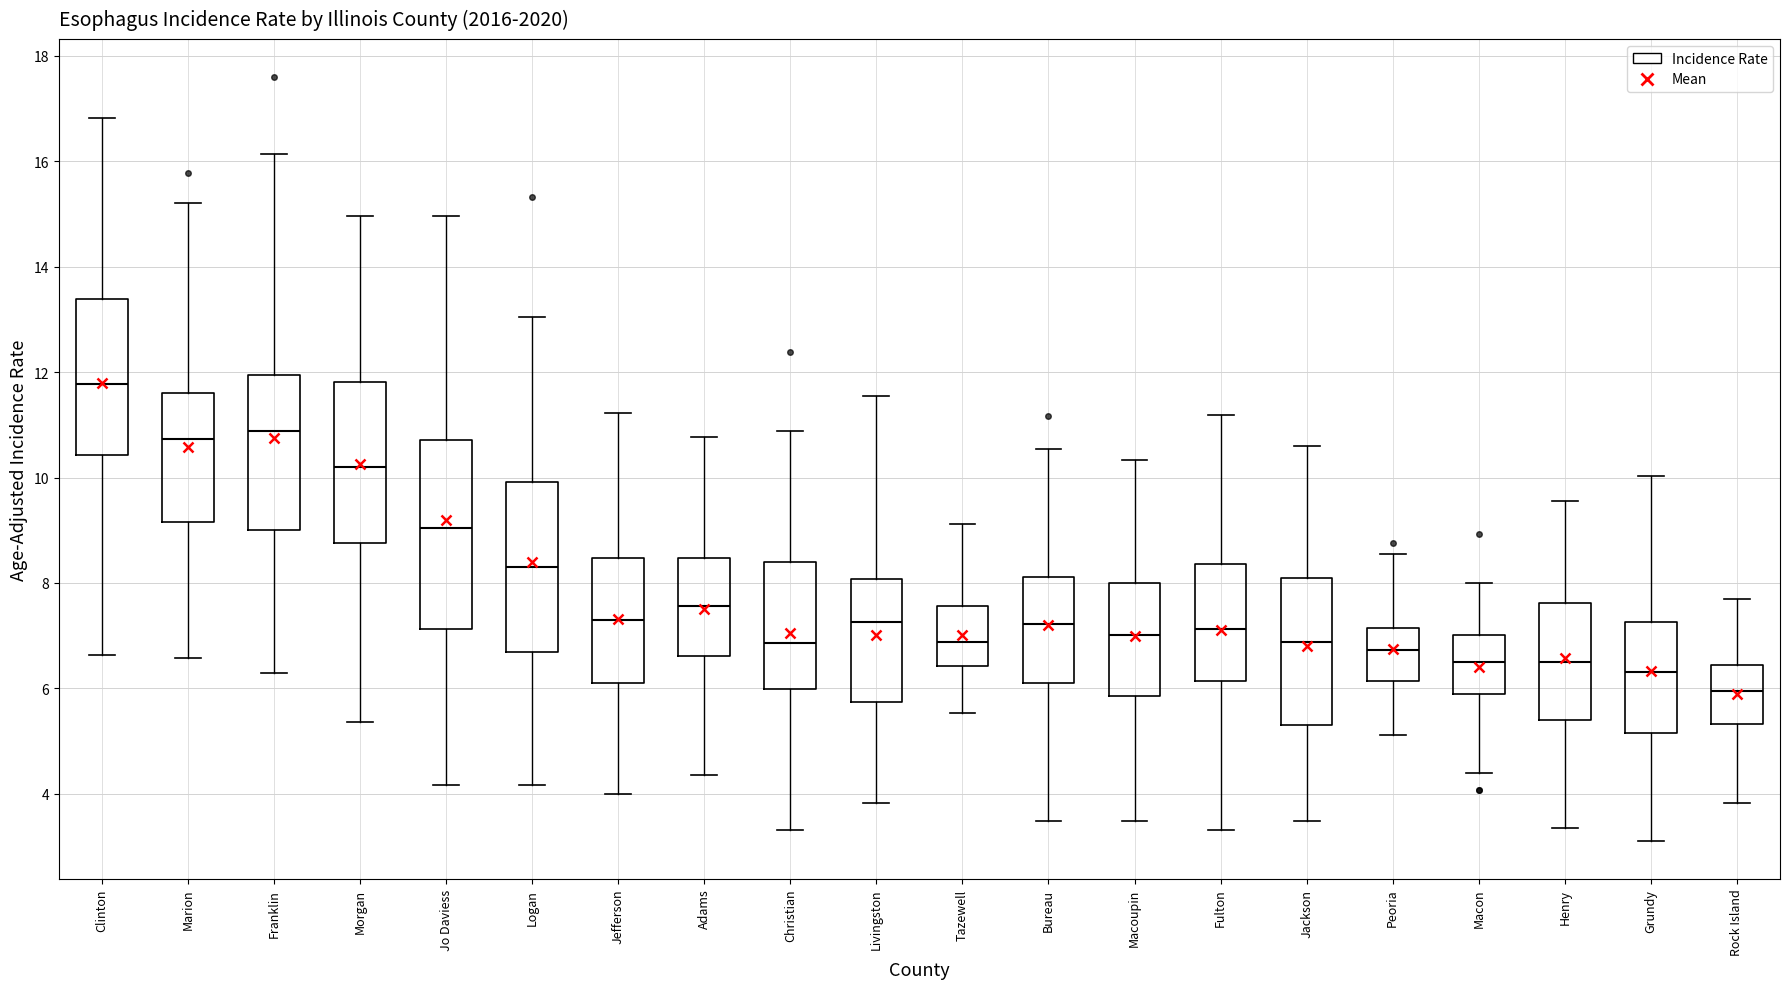

Reading left to right, read every box against the y-axis: the position of its median line, the range the box covers, and the ends of its whiskers. The values are not printed on the chart, so give them approximately, as read against the axis.

Clinton: median 11.8, box 10.4 to 13.4, whiskers 6.6 to 16.8
Marion: median 10.8, box 9.2 to 11.6, whiskers 6.6 to 15.2
Franklin: median 10.8, box 9.0 to 12.0, whiskers 6.2 to 16.2
Morgan: median 10.2, box 8.8 to 11.8, whiskers 5.4 to 15.0
Jo Daviess: median 9.0, box 7.2 to 10.8, whiskers 4.2 to 15.0
Logan: median 8.4, box 6.6 to 10.0, whiskers 4.2 to 13.0
Jefferson: median 7.2, box 6.2 to 8.4, whiskers 4.0 to 11.2
Adams: median 7.6, box 6.6 to 8.4, whiskers 4.4 to 10.8
Christian: median 6.8, box 6.0 to 8.4, whiskers 3.4 to 10.8
Livingston: median 7.2, box 5.8 to 8.0, whiskers 3.8 to 11.6
Tazewell: median 6.8, box 6.4 to 7.6, whiskers 5.6 to 9.2
Bureau: median 7.2, box 6.0 to 8.2, whiskers 3.4 to 10.6
Macoupin: median 7.0, box 5.8 to 8.0, whiskers 3.4 to 10.4
Fulton: median 7.2, box 6.2 to 8.4, whiskers 3.4 to 11.2
Jackson: median 6.8, box 5.2 to 8.0, whiskers 3.4 to 10.6
Peoria: median 6.8, box 6.2 to 7.2, whiskers 5.2 to 8.6
Macon: median 6.4, box 5.8 to 7.0, whiskers 4.4 to 8.0
Henry: median 6.4, box 5.4 to 7.6, whiskers 3.4 to 9.6
Grundy: median 6.4, box 5.2 to 7.2, whiskers 3.2 to 10.0
Rock Island: median 6.0, box 5.4 to 6.4, whiskers 3.8 to 7.6